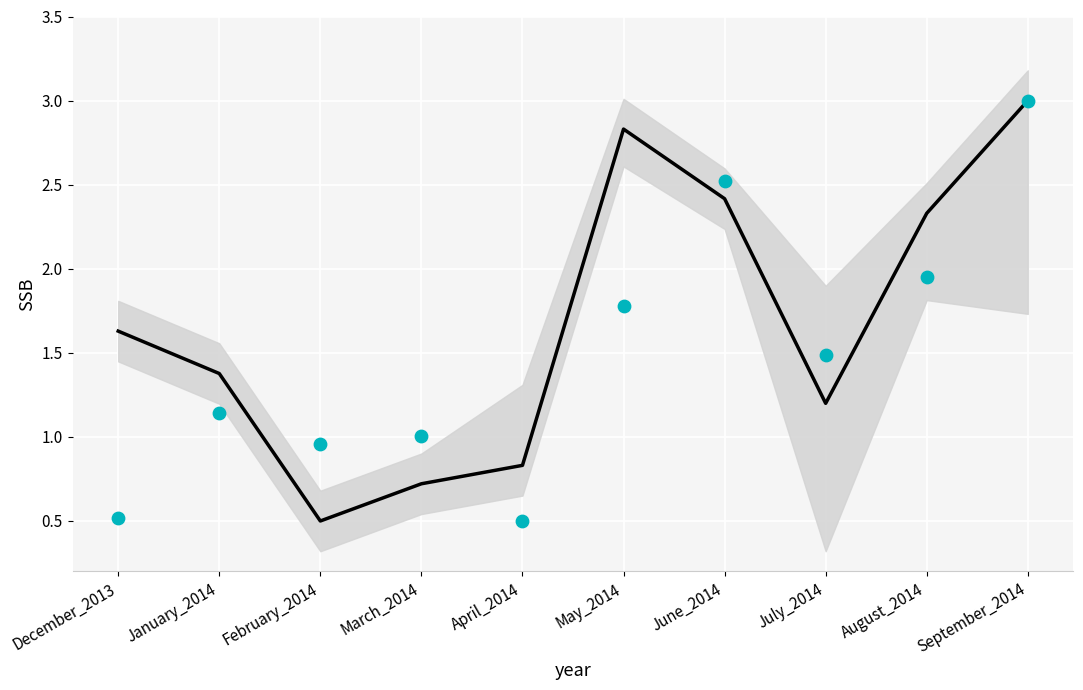

At how many categories does at least one series exceed 1?

8